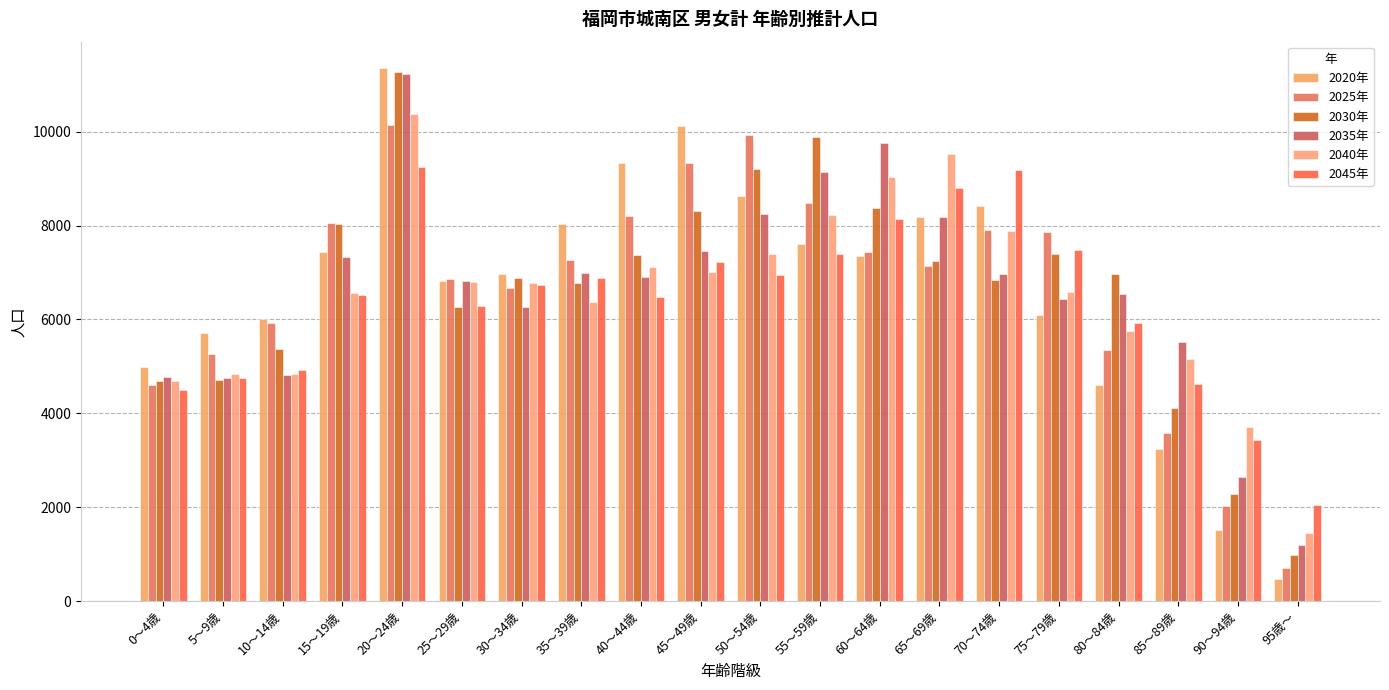

What are all the series names shown in the legend?

2020年, 2025年, 2030年, 2035年, 2040年, 2045年